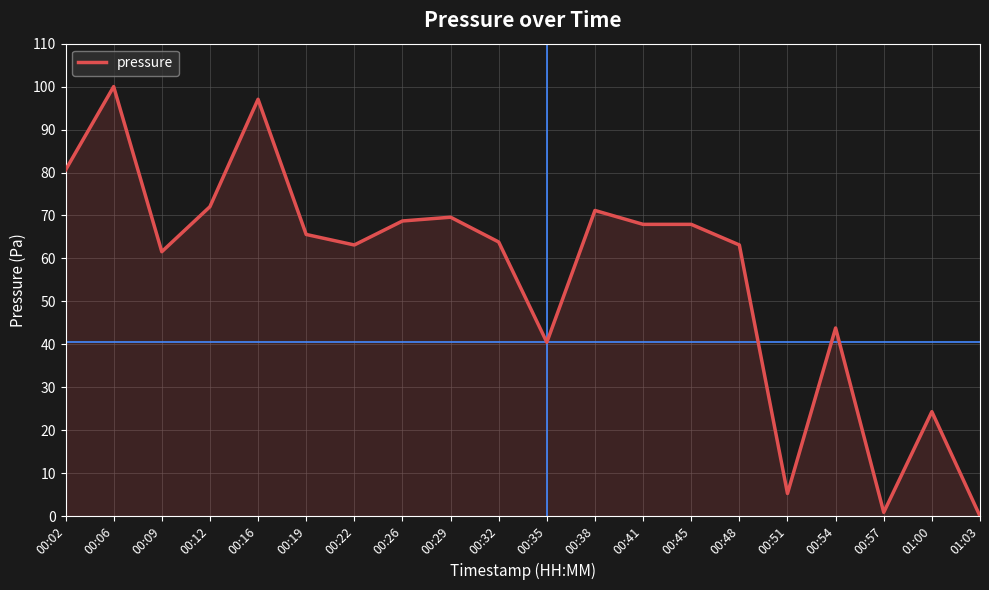

Reading left to right, transcribe all the data shown in this chart.

00:02=80.6	00:06=100.0	00:09=61.6	00:12=72.0	00:16=97.1	00:19=65.6	00:22=63.1	00:26=68.7	00:29=69.6	00:32=63.8	00:35=40.5	00:38=71.2	00:41=67.9	00:45=67.9	00:48=63.1	00:51=5.3	00:54=43.8	00:57=0.9	01:00=24.3	01:03=0.0